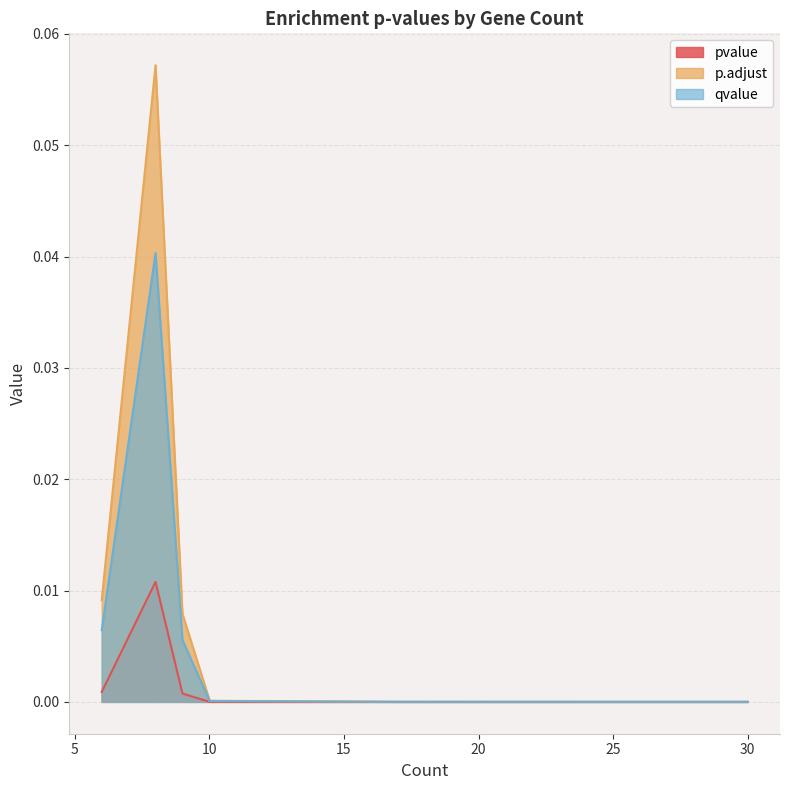

True or false: pvalue and qvalue intersect in this chart.

False